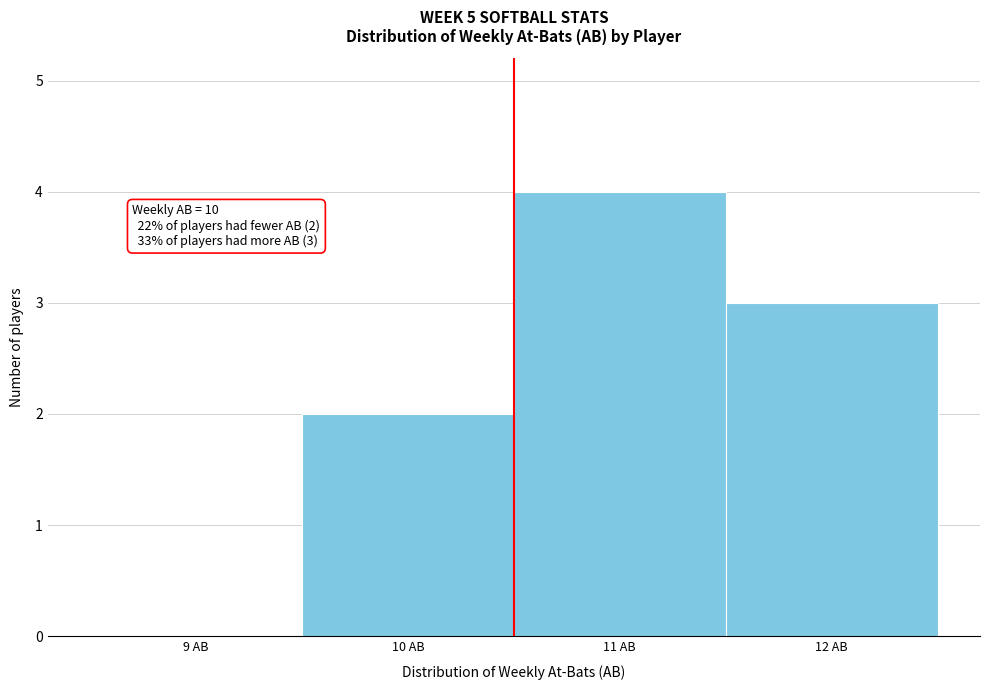

Reading left to right, extract all data points from this chart.

9 AB=0	10 AB=2	11 AB=4	12 AB=3